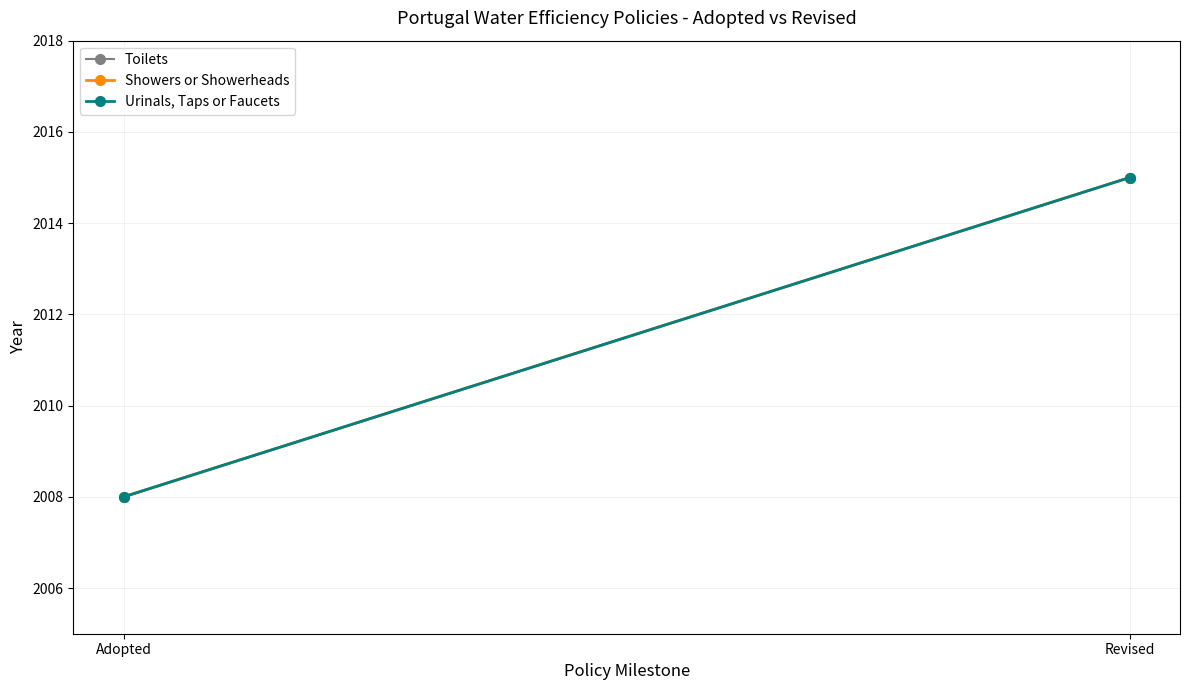

At which category does the chart reach its peak across all series?

Revised